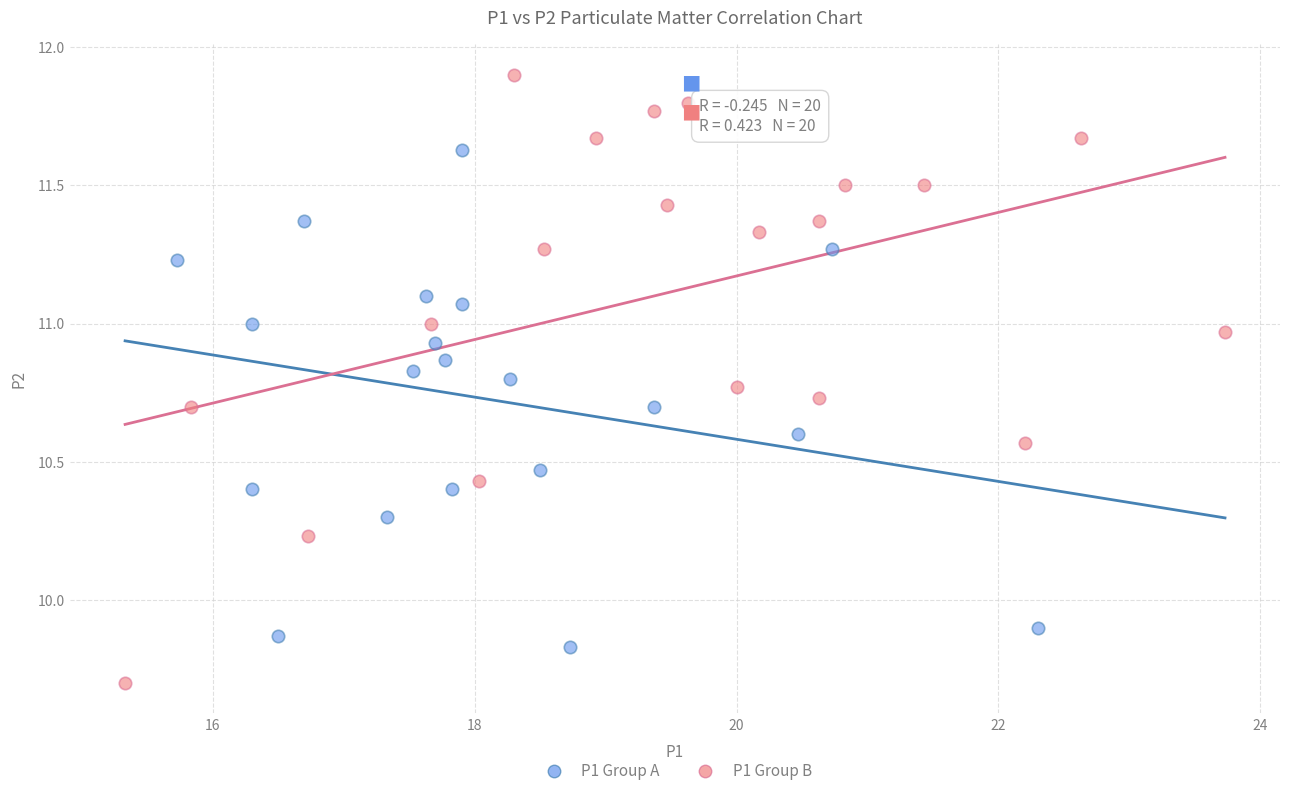

Which series has the largest Y range (max minus min)?

P1 Group B